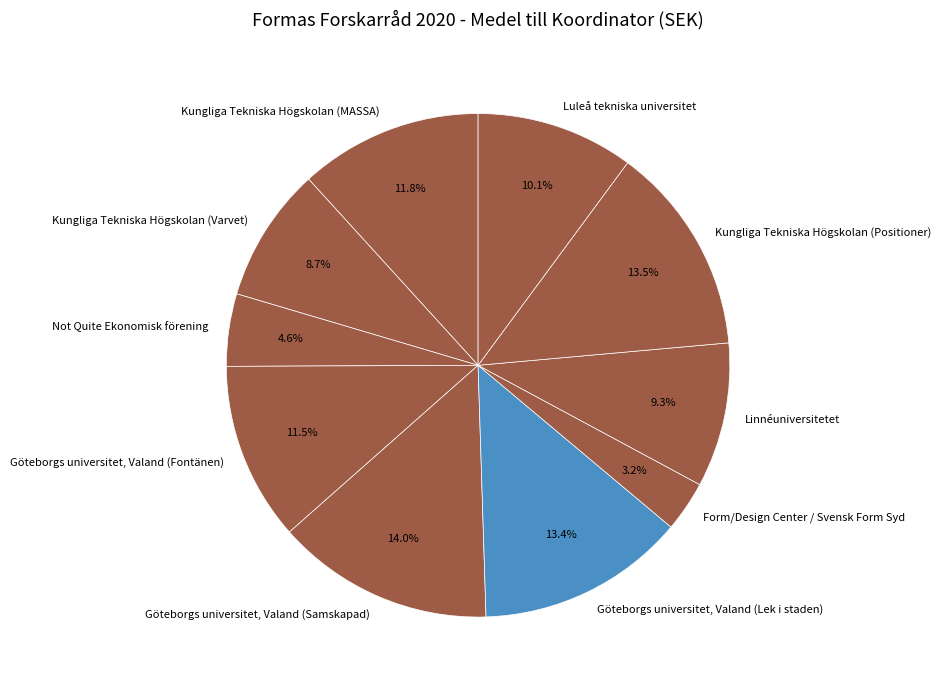

Is Göteborgs universitet, Valand (Fontänen) the majority of the pie?

No